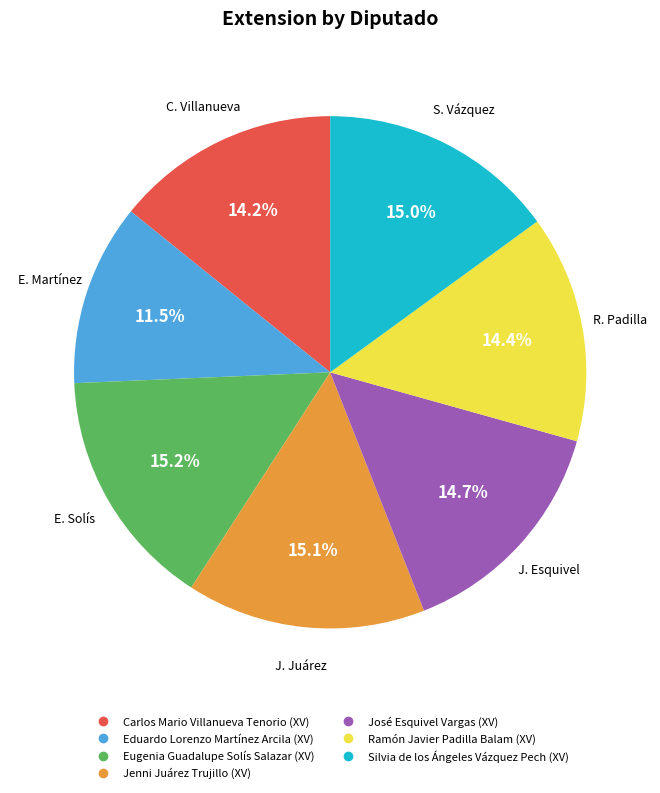

Is Carlos Mario Villanueva Tenorio (XV) the majority of the pie?

No